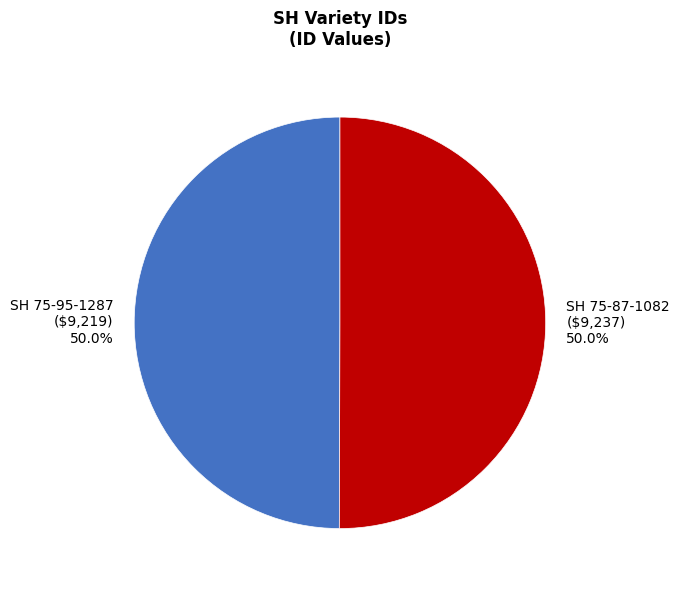

How many segments does this pie chart have?

2